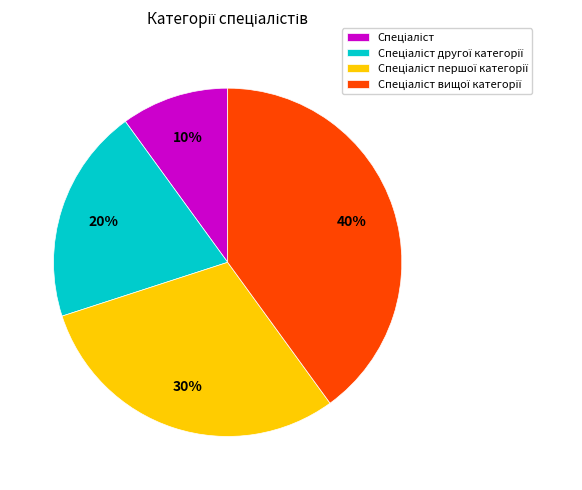

To the nearest percent, what is the average slice percentage?

25%